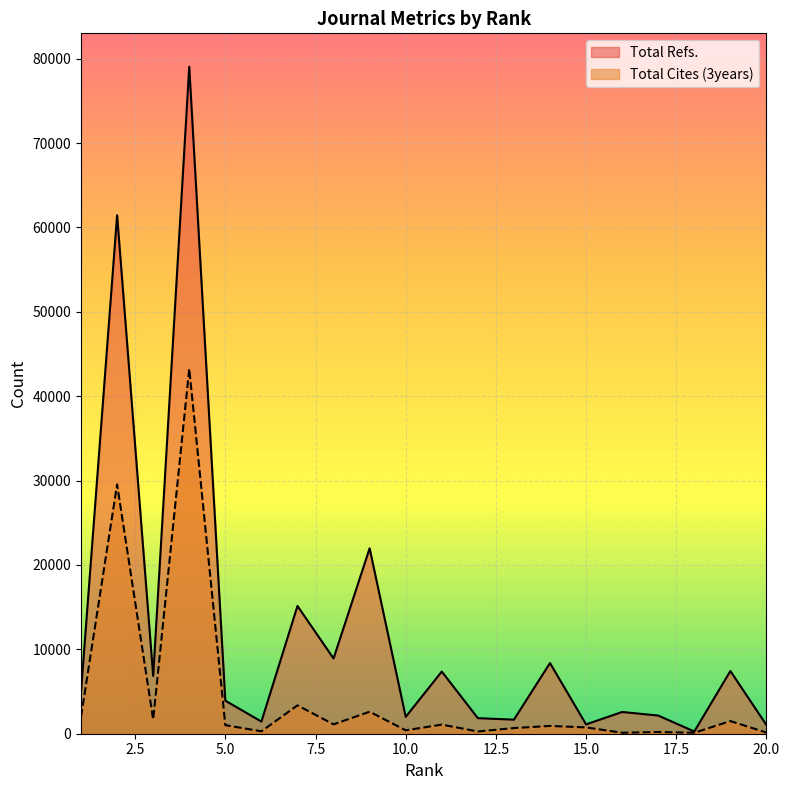

What is the minimum value shown in the chart?

117